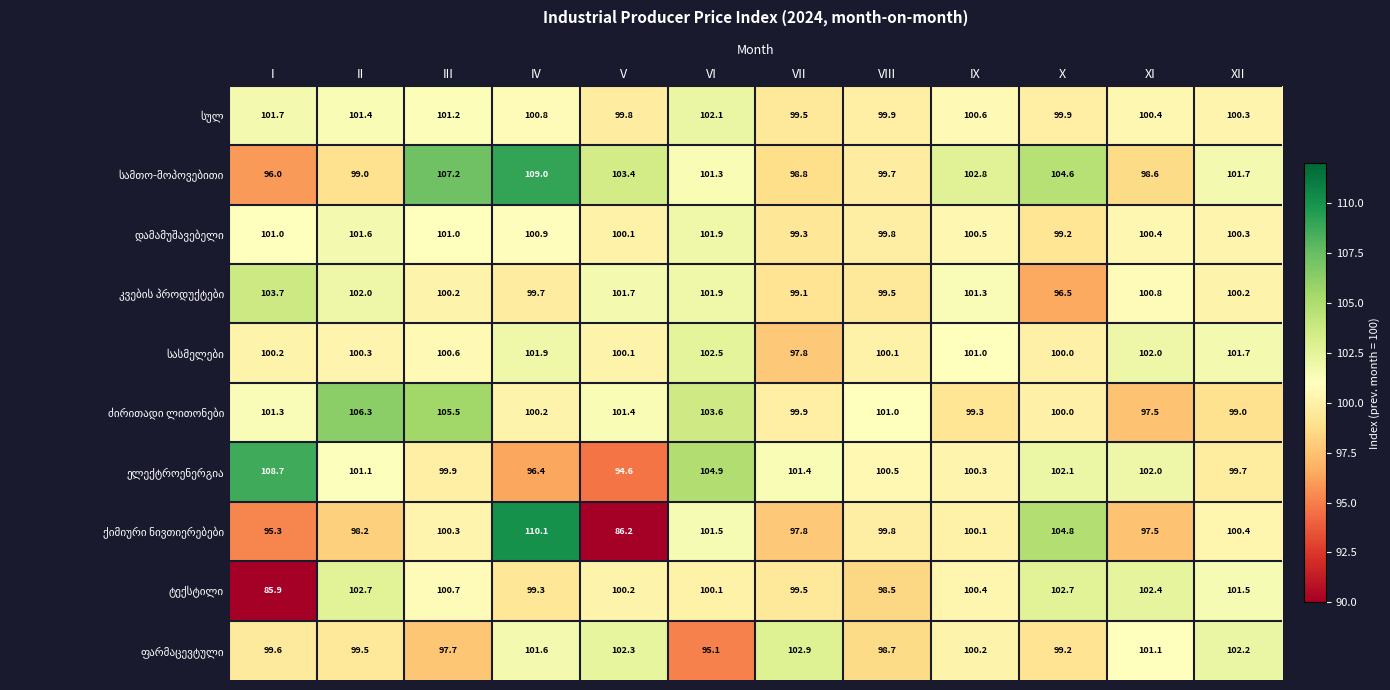

Which category has the highest value across all series?

IV